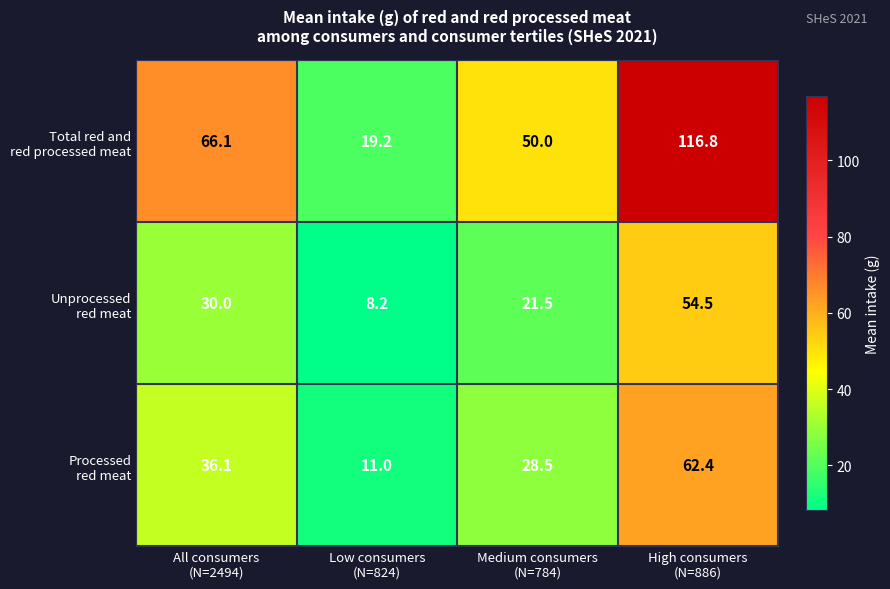

Which label corresponds to the largest value in the chart?

High consumers
(N=886)